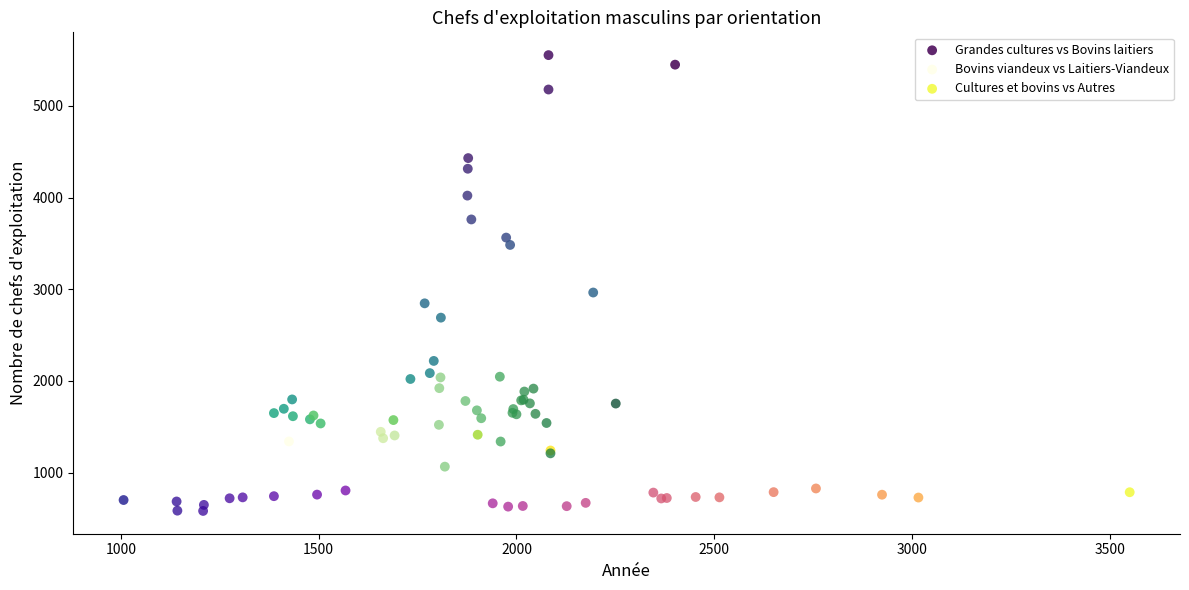

Which series contains the lowest Y value?

Cultures et bovins vs Autres